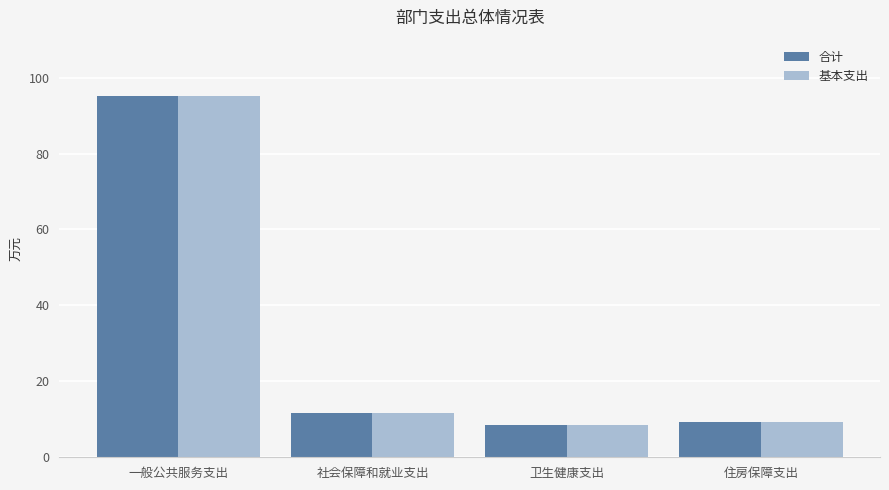

Is it true that 基本支出 equals 3.9 at 住房保障支出?

False